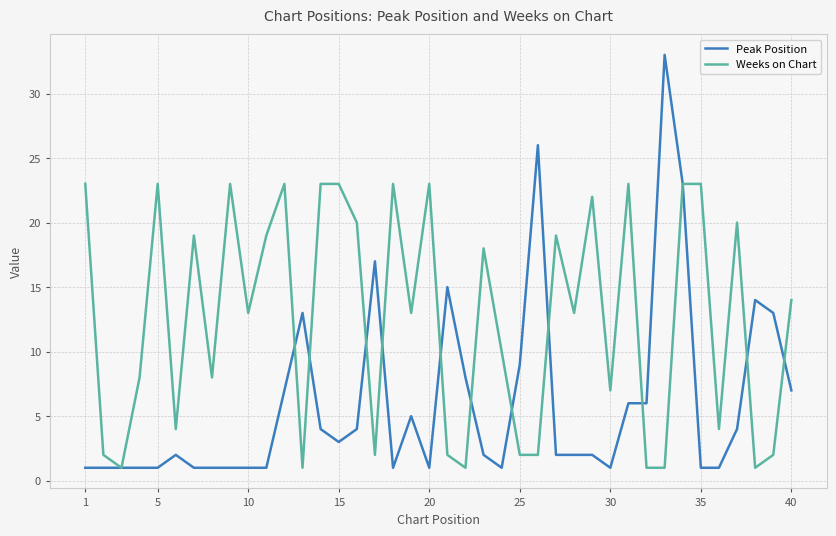

What is the difference between the maximum and minimum values in the Weeks on Chart series?

22